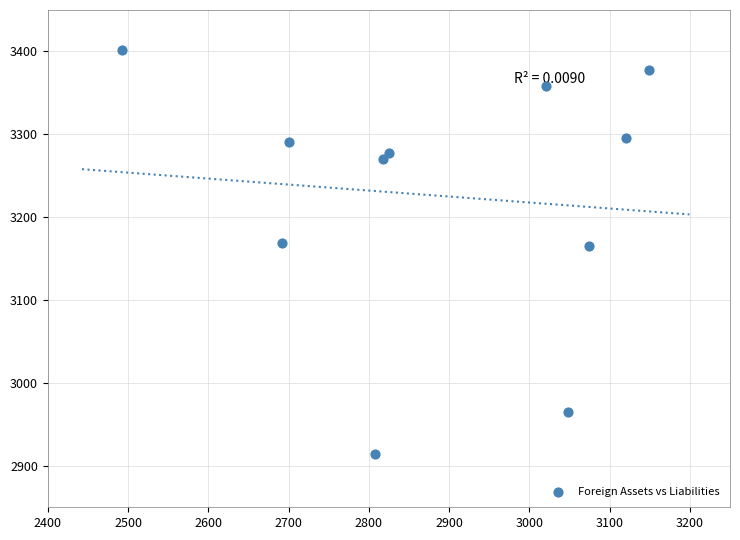

What is the average X value?

2886.2